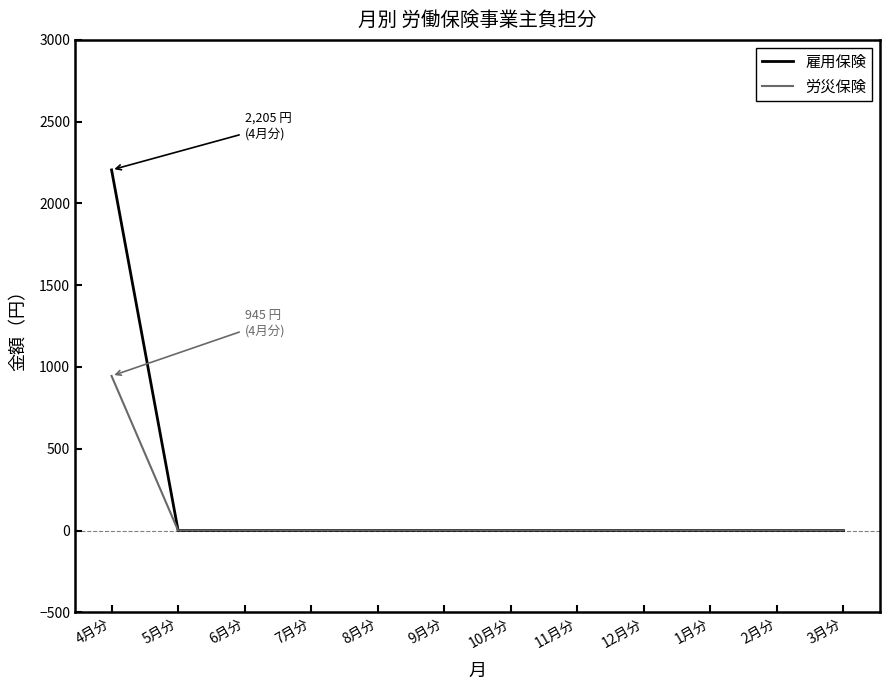

At which category does the chart reach its peak across all series?

4月分